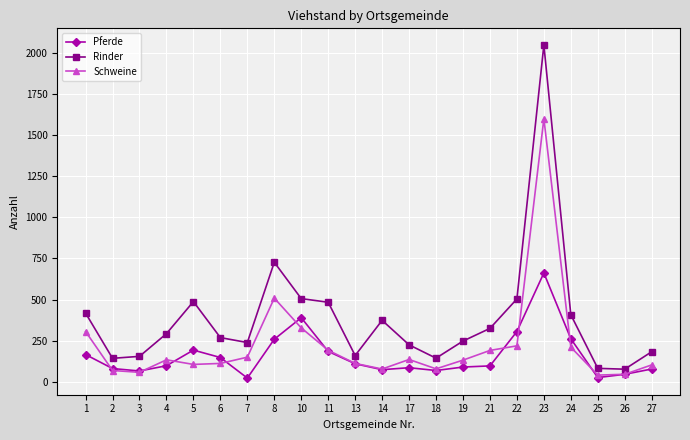

Where is Schweine nearest to the value 820?

8